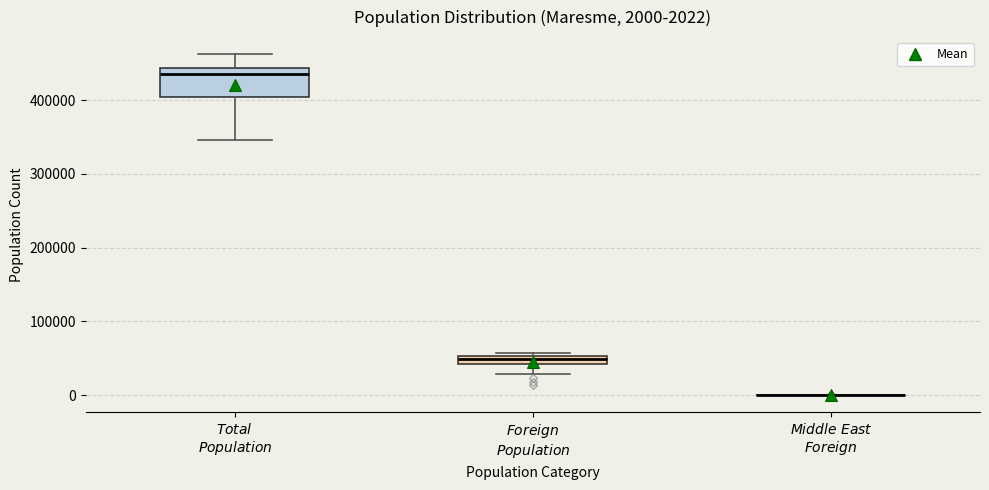

Which box is the tallest, from its lower edge to its upper edge?

$Total$ $Population$